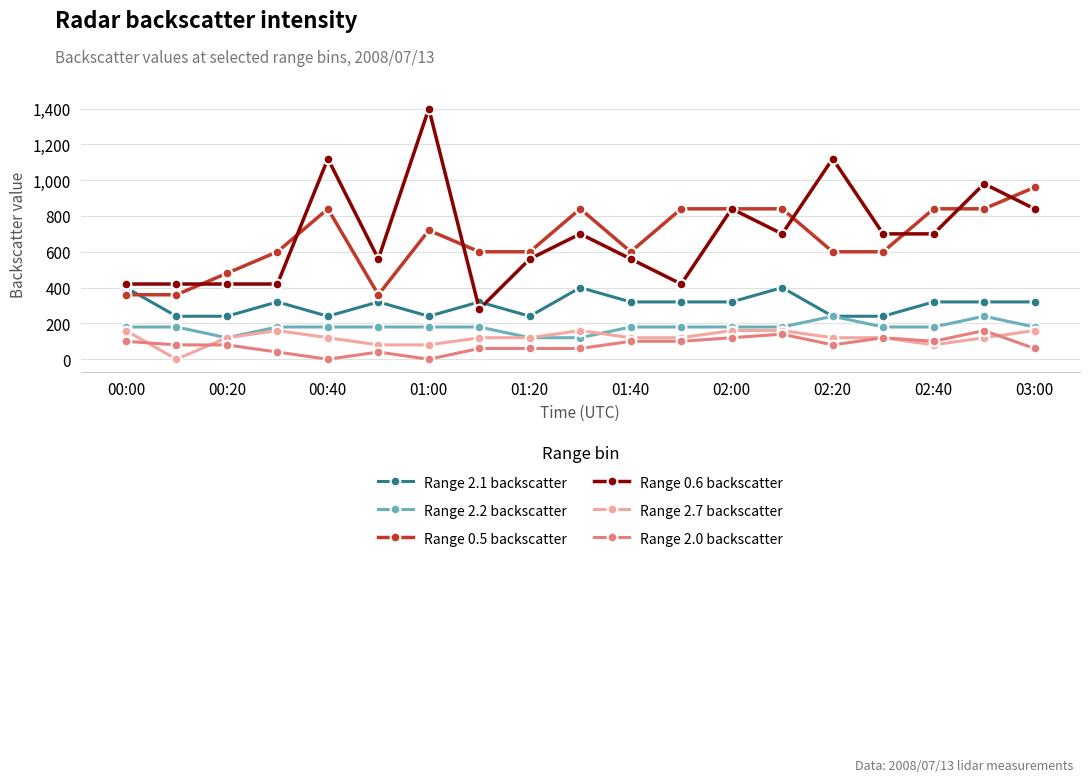

At how many categories does at least one series exceed 865?

5